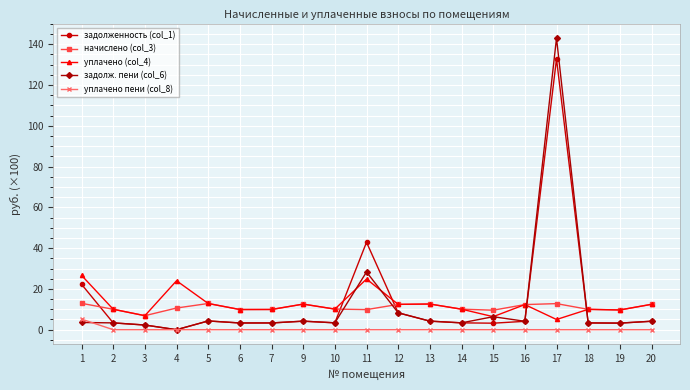

Rank the series by their maximum value, from lowest to highest.

уплачено пени (col_8), начислено (col_3), уплачено (col_4), задолженность (col_1), задолж. пени (col_6)